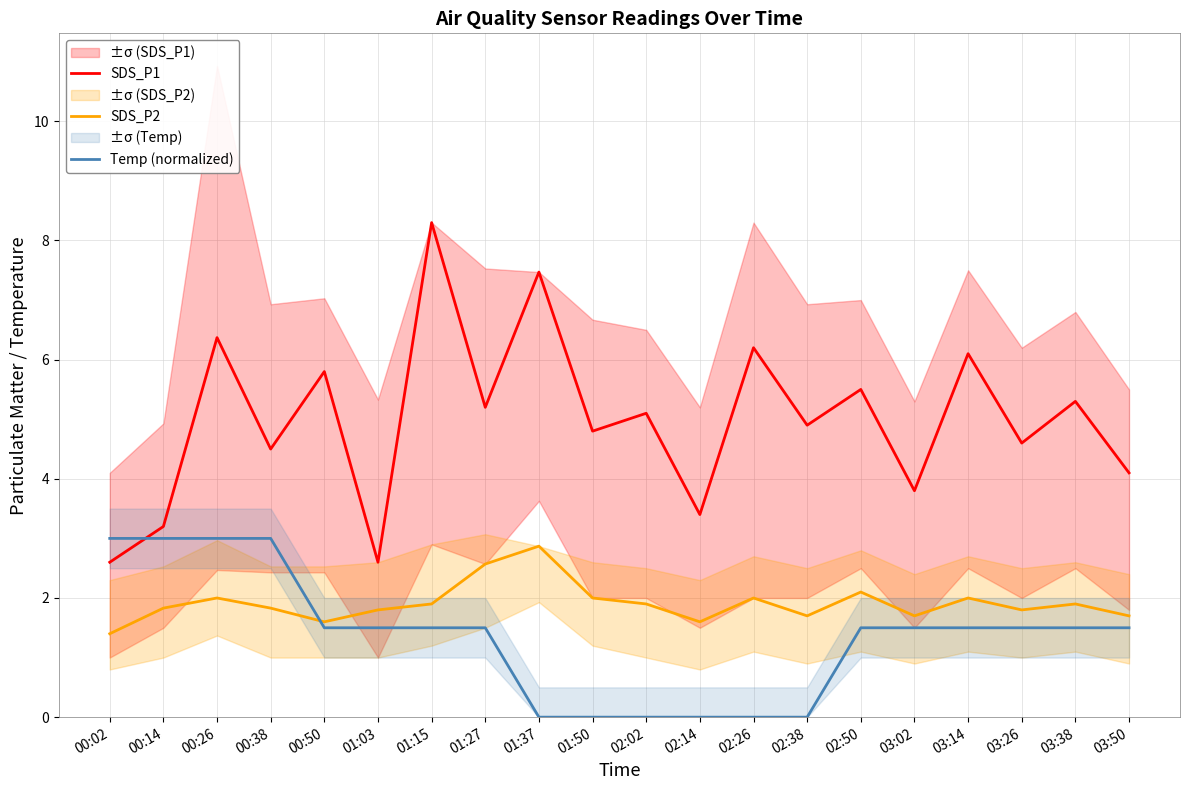

At which label is Temp (normalized) closest to 1?

00:50